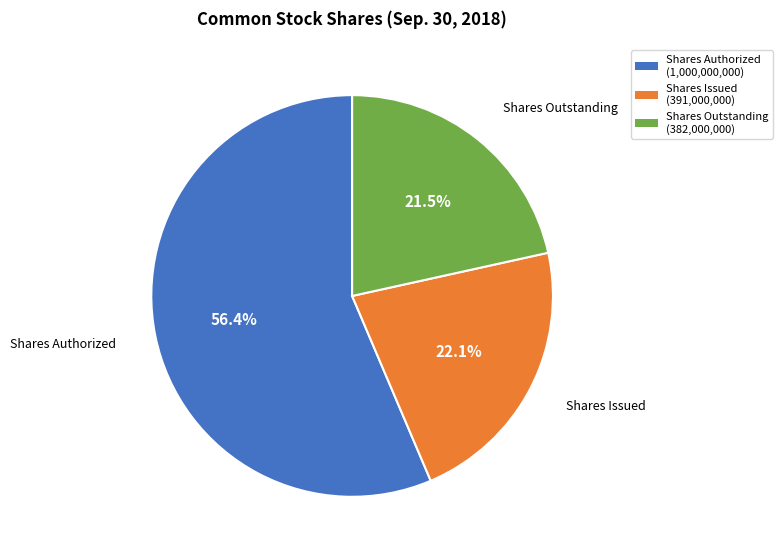

Does any single category account for the majority?

Yes